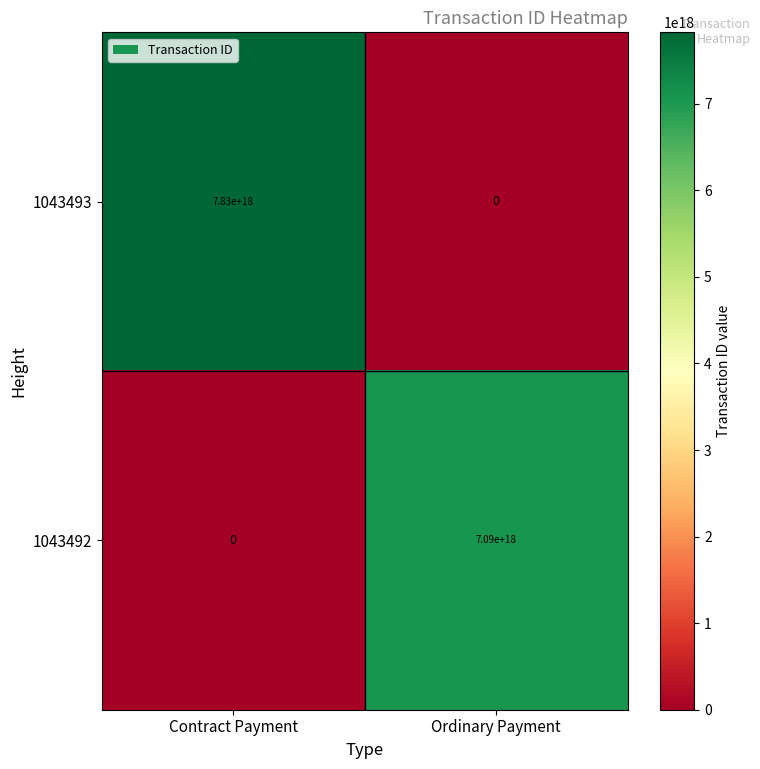

Where is 1043492 nearest to the value 3545000000000000000?

Contract Payment